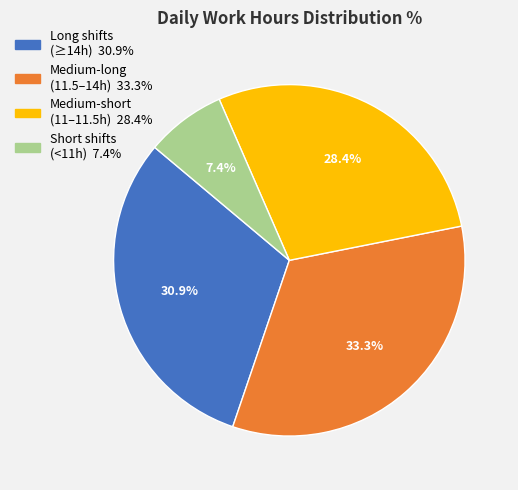

Is there any slice that represents more than half of the pie?

No